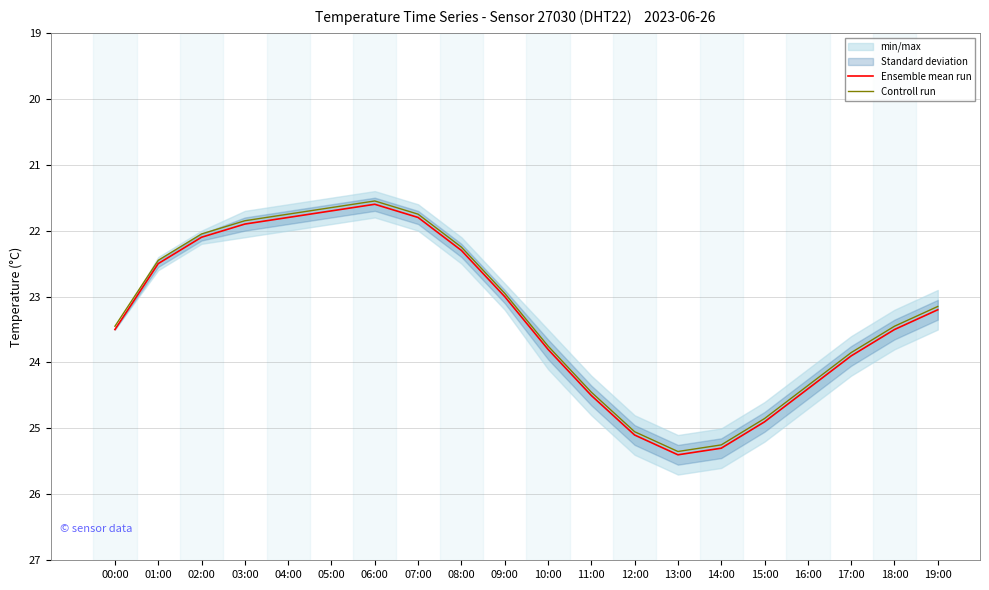

Where is the first local minimum for Controll run?

06:00